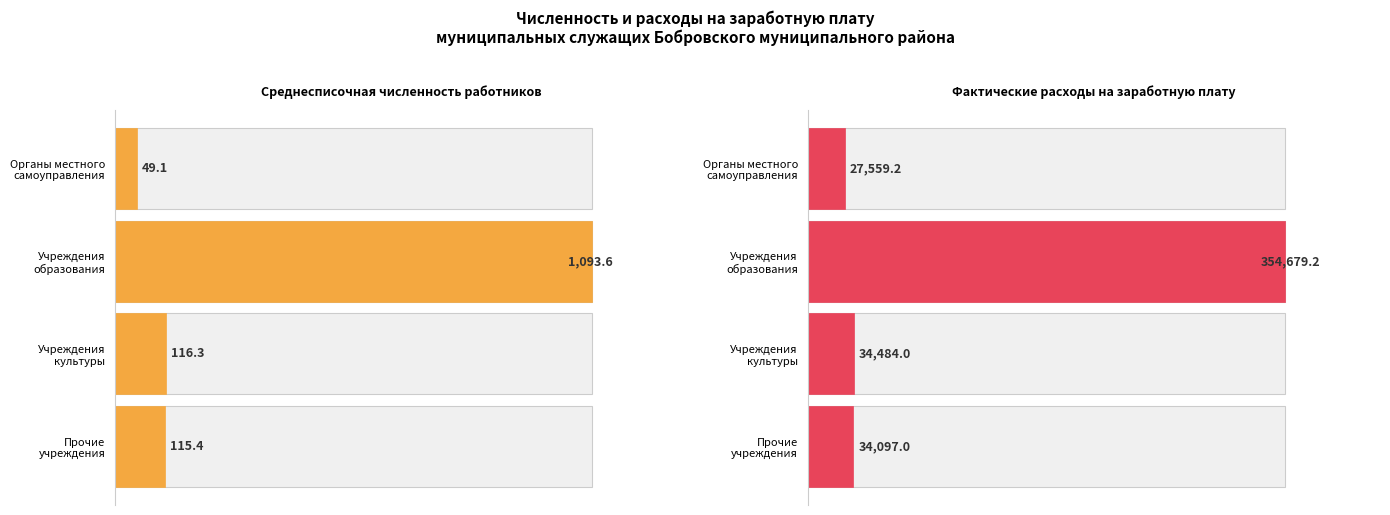

How many bars are there in each group?

2